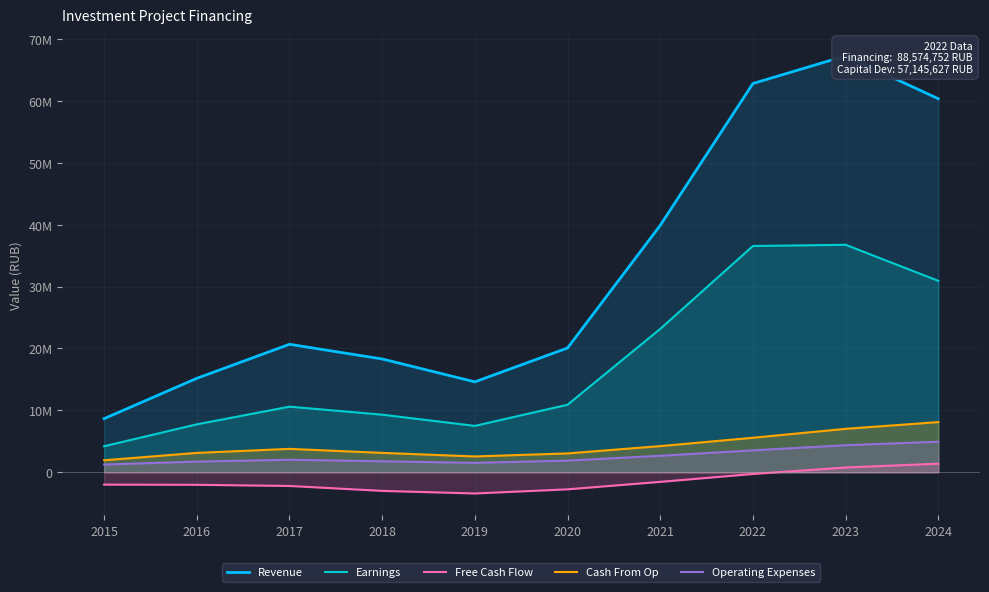

How many categories are shown in the chart?

10